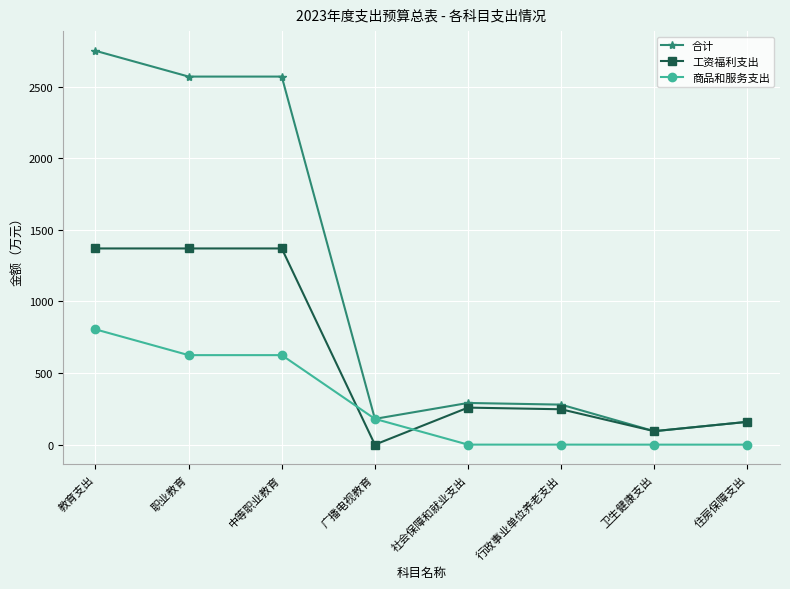

What are all the series names shown in the legend?

合计, 工资福利支出, 商品和服务支出